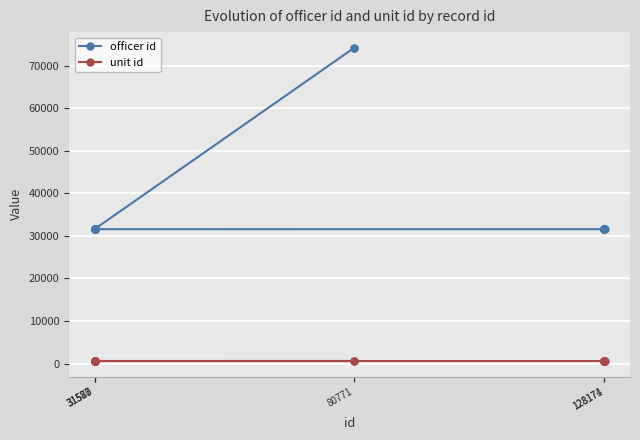

What is the greatest value displayed?

74227